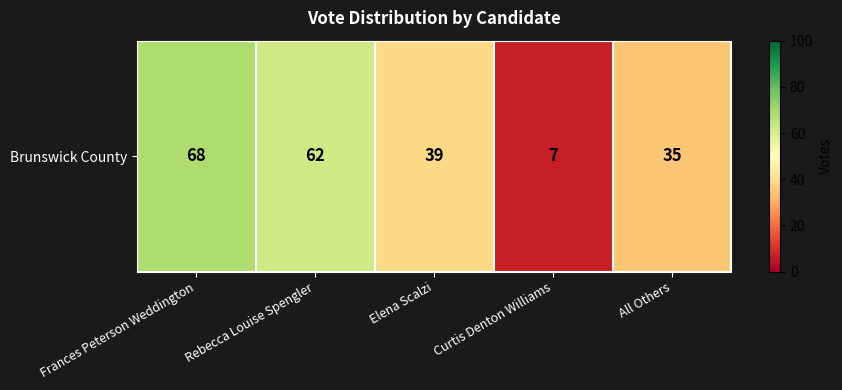

Reading right to left, transcribe all the data shown in this chart.

35	7	39	62	68